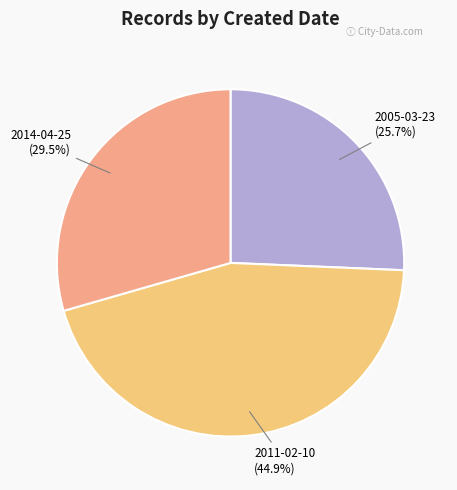

Is there a majority slice in this chart?

No